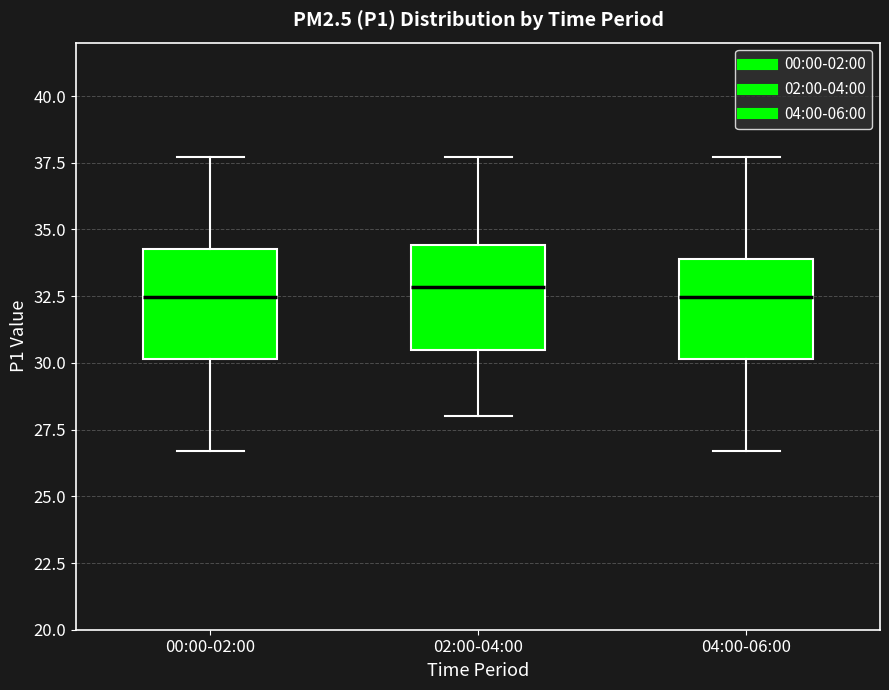

Where is the lower edge of the box for 00:00-02:00 on the y-axis? The values are not printed on the chart, so give them approximately, as read against the axis.

30.0